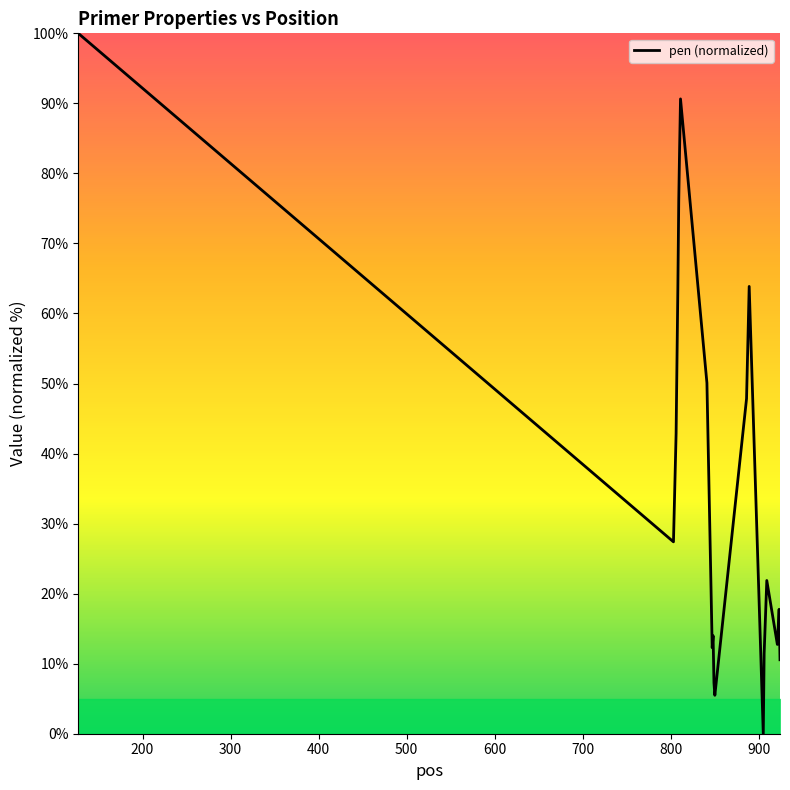

How many categories are shown in the chart?

20